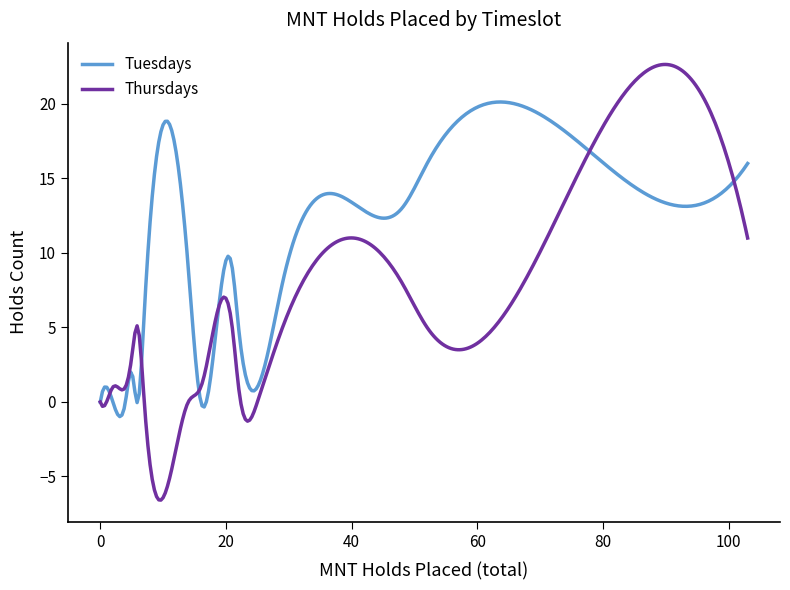

Rank the series by their maximum value, from lowest to highest.

Tuesdays, Thursdays